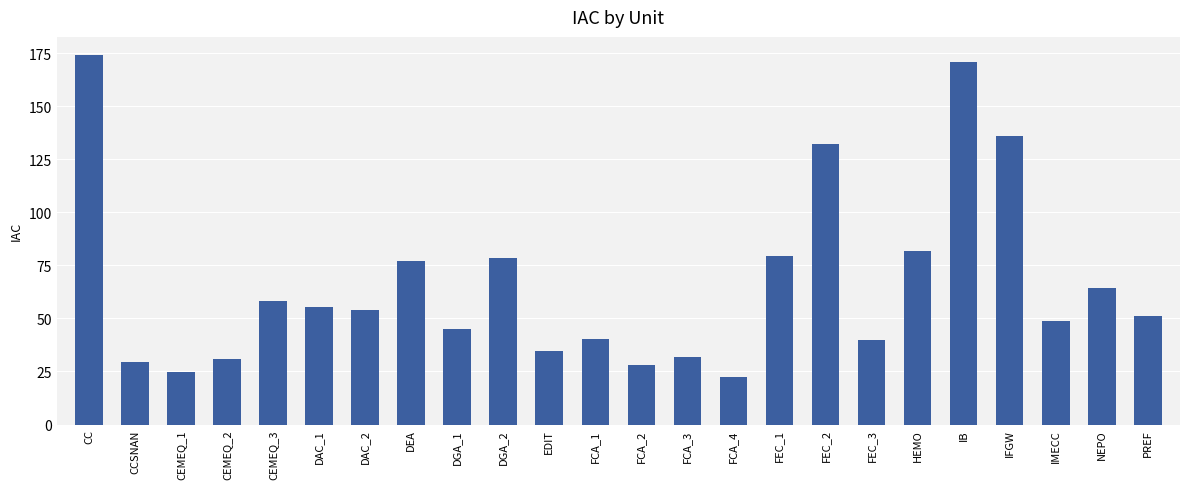

Where does the data first go above 54?

CC